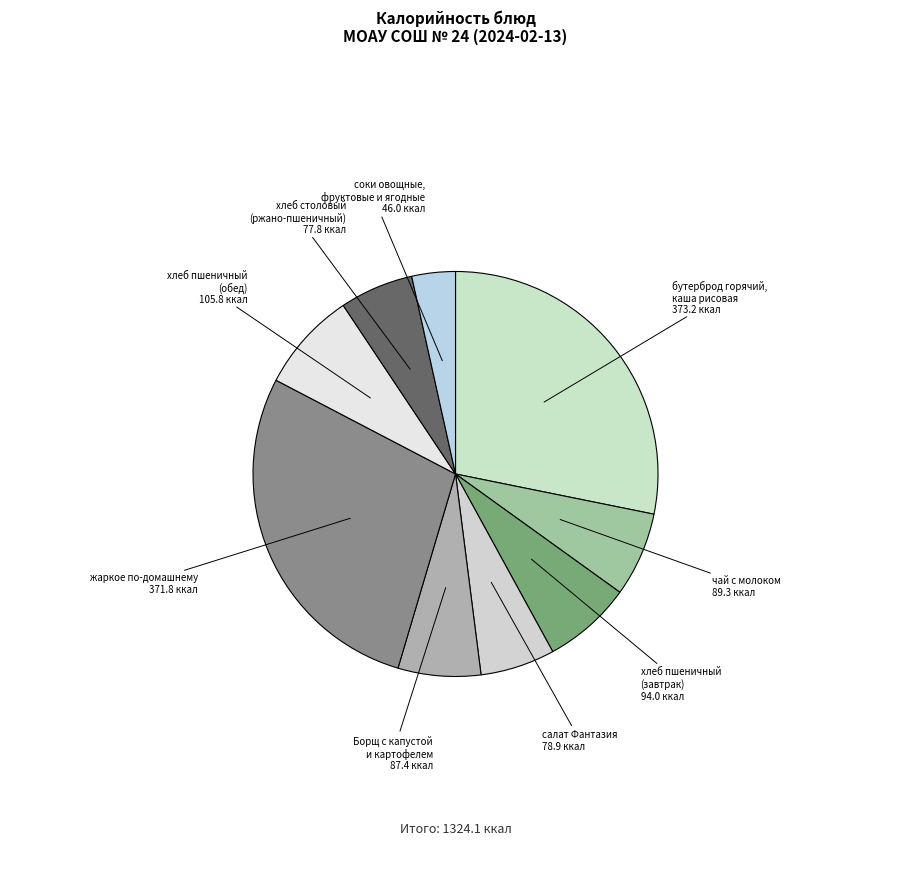

Which has a higher value, бутерброд горячий, каша рисовая or соки овощные, фруктовые и ягодные?

бутерброд горячий, каша рисовая